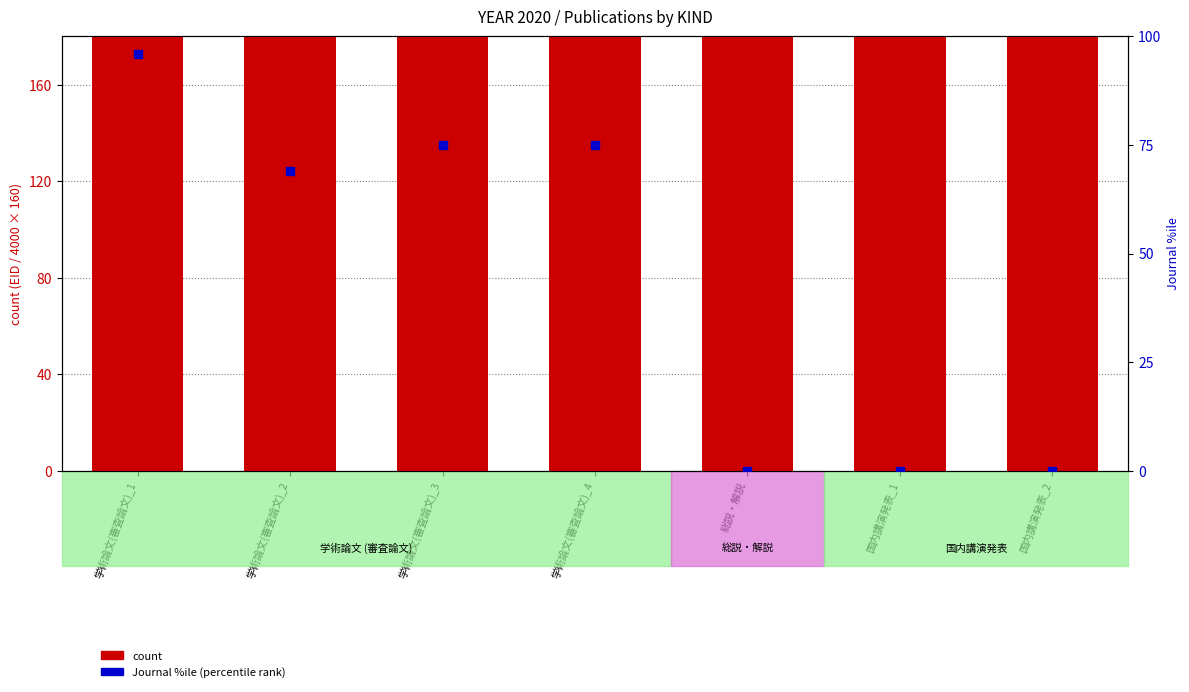

Which series has the largest total across all categories?

count (EID scaled)